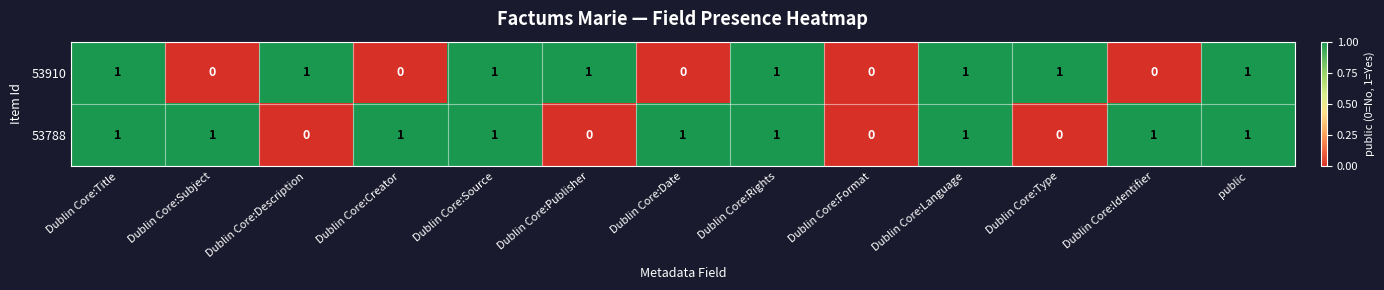

What is the greatest value displayed?

1